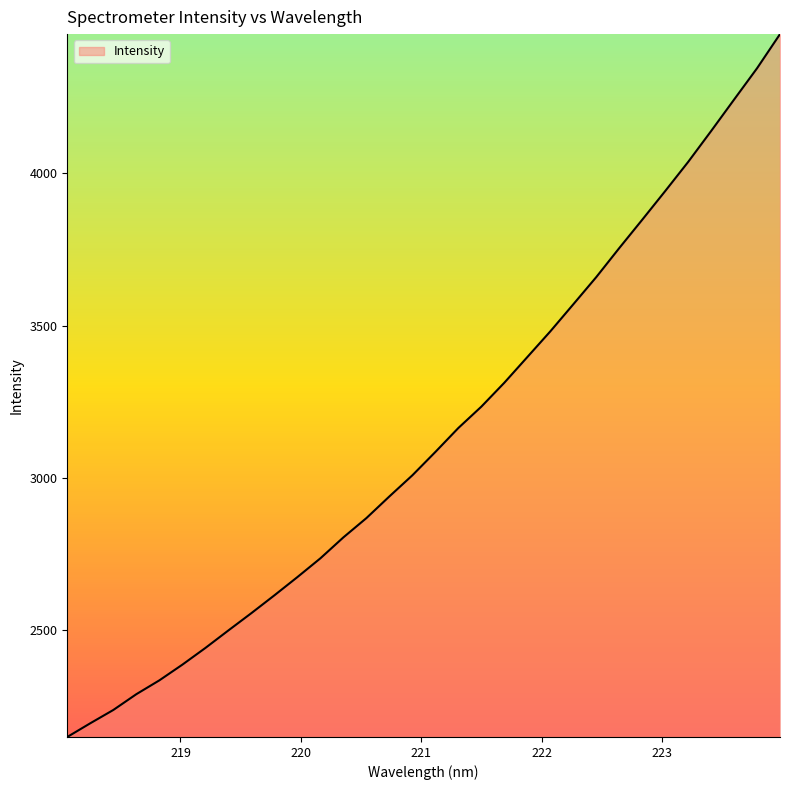

What is the minimum value shown in the chart?

2149.3